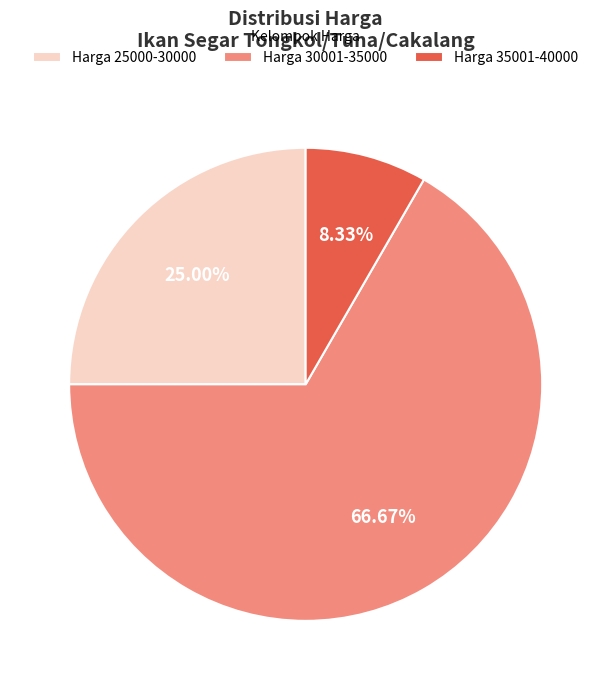

What is the majority slice?

Harga 30001-35000